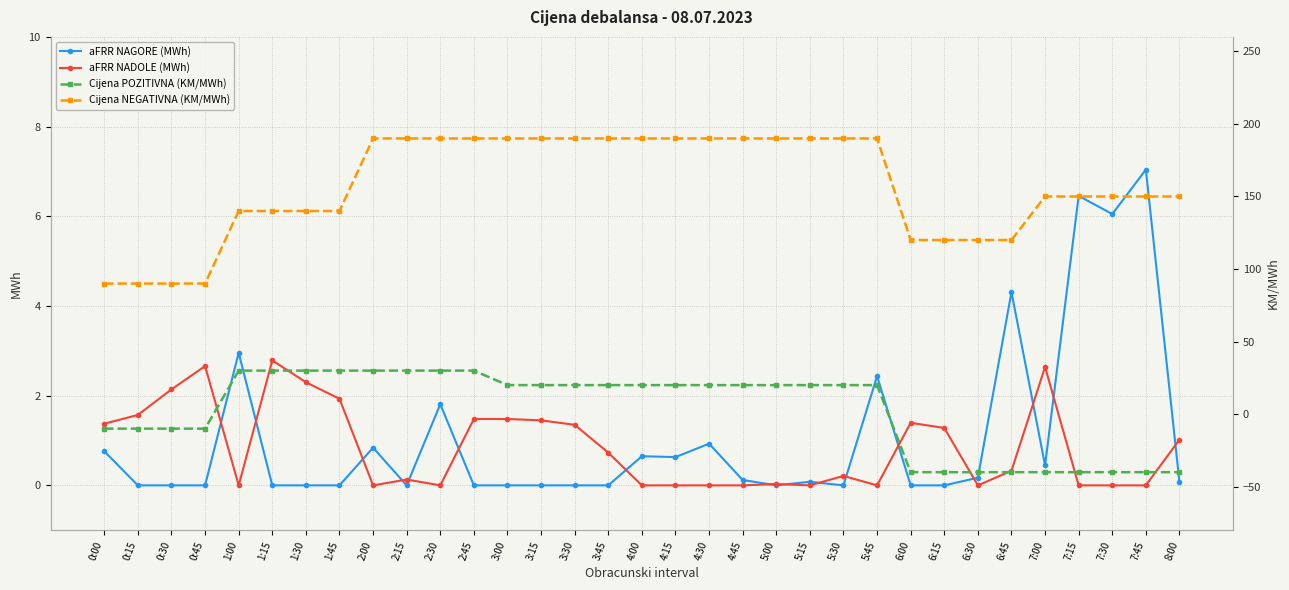

What is the difference between the maximum and minimum values in the Cijena POZITIVNA (KM/MWh) series?

70.0